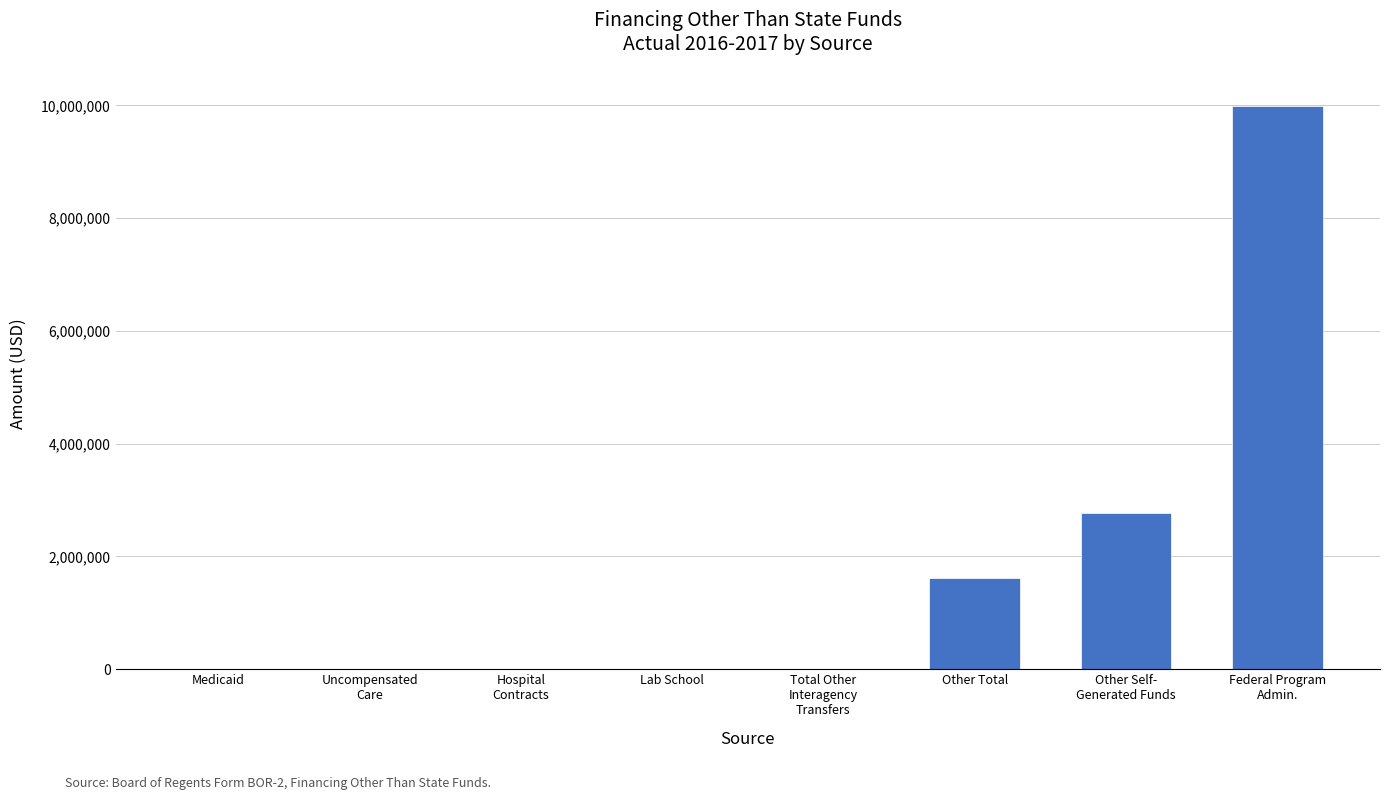

What is the sum of all values?

14383055.4